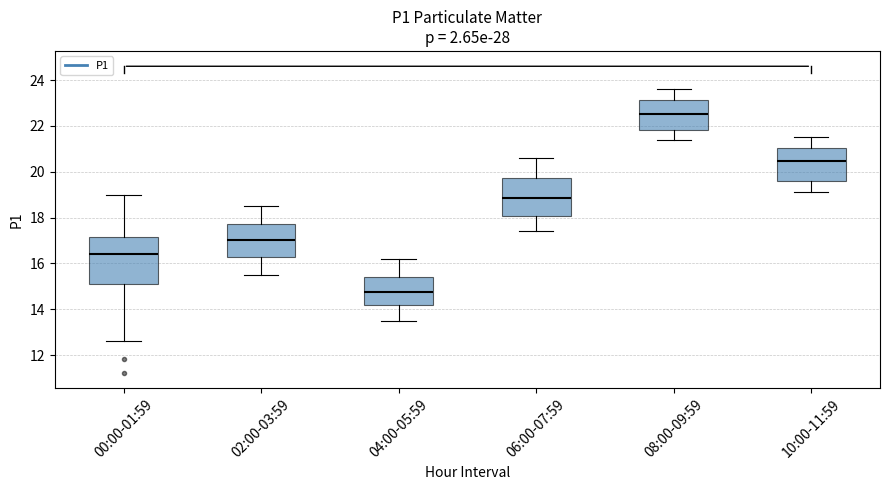

Comparing the boxes themselves (not the whiskers), which one is the tallest?

00:00-01:59